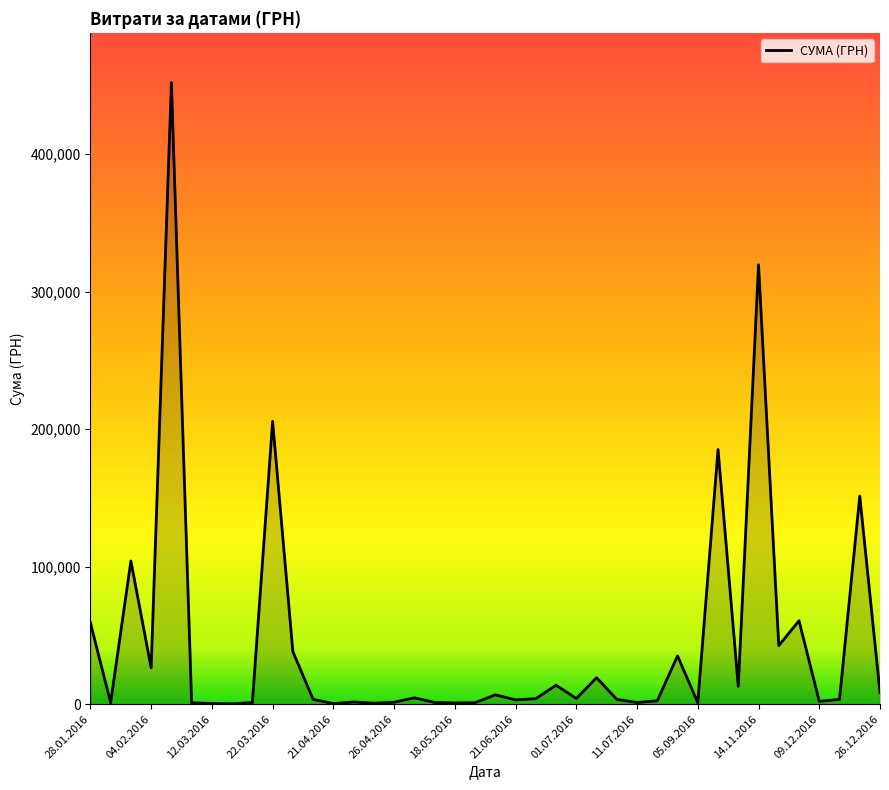

What is the maximum value shown in the chart?

452100.0